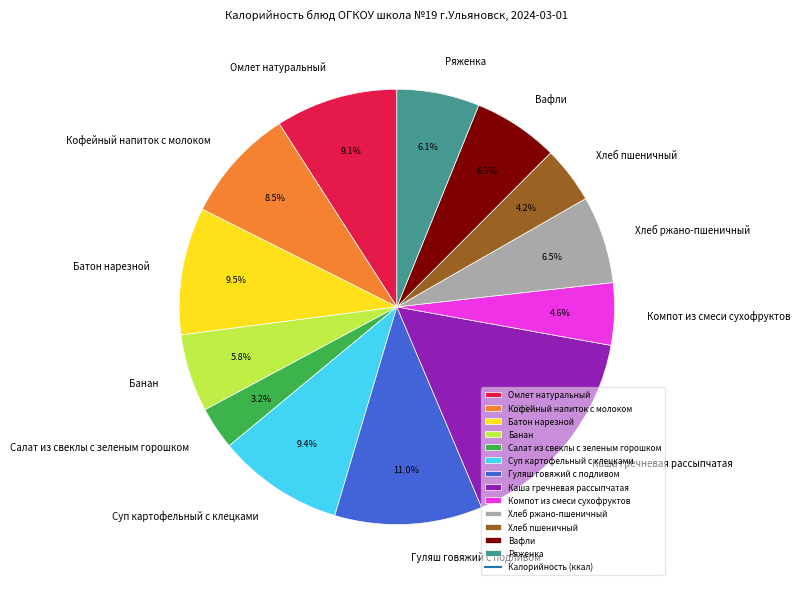

What is the ratio of the value at Омлет натуральный to the value at Хлеб ржано-пшеничный?

1.4